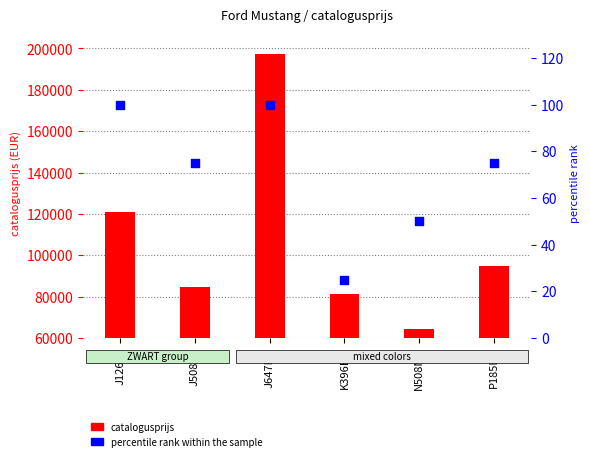

Which has a higher value, J508VP or N508NB?

J508VP